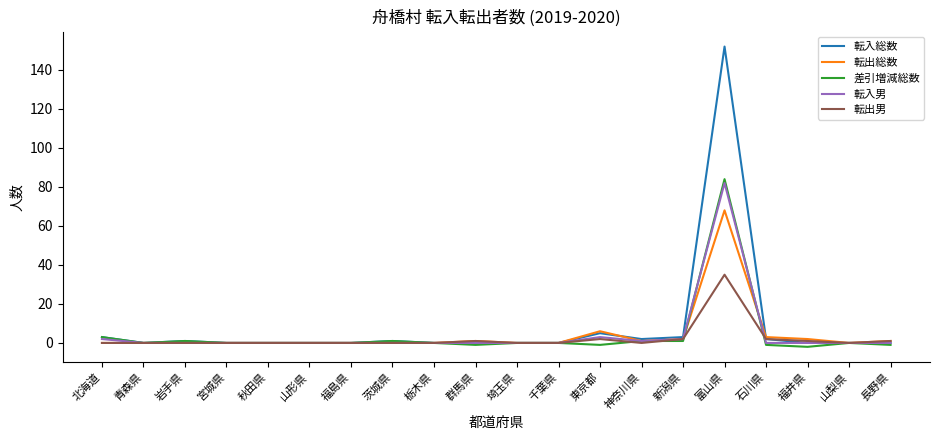

Is it true that 転出総数 equals -43 at 茨城県?

False